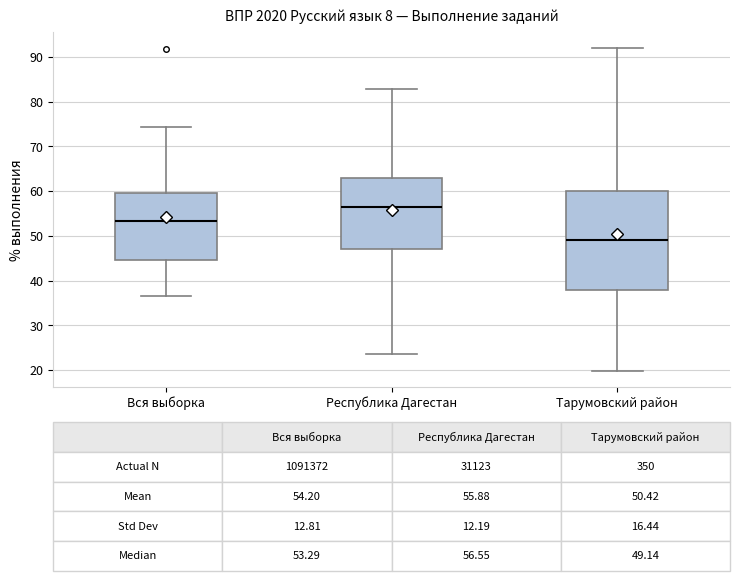

Which box is the tallest, from its lower edge to its upper edge?

Тарумовский район